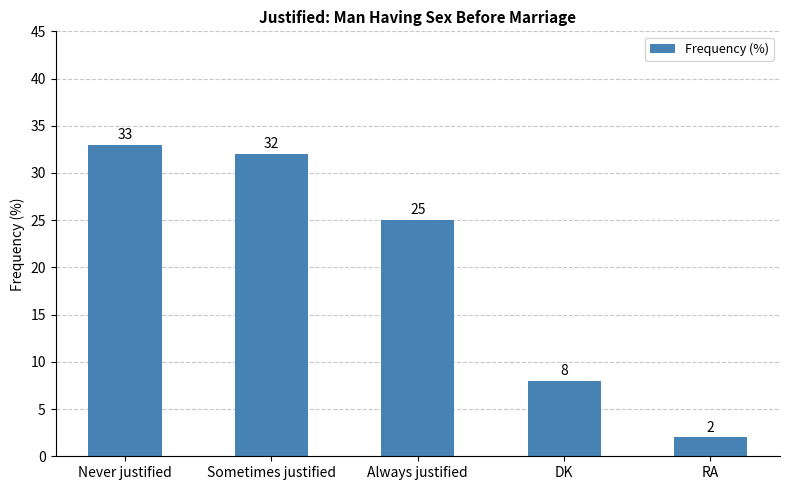

Is it true that the value at DK is 10?

False